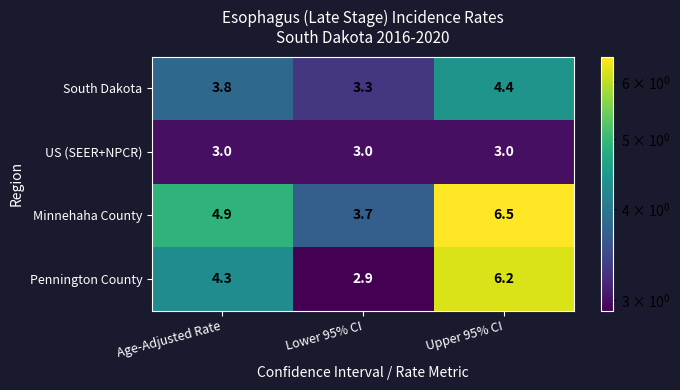

What value does the Pennington County series have at Lower 95% CI?

2.9